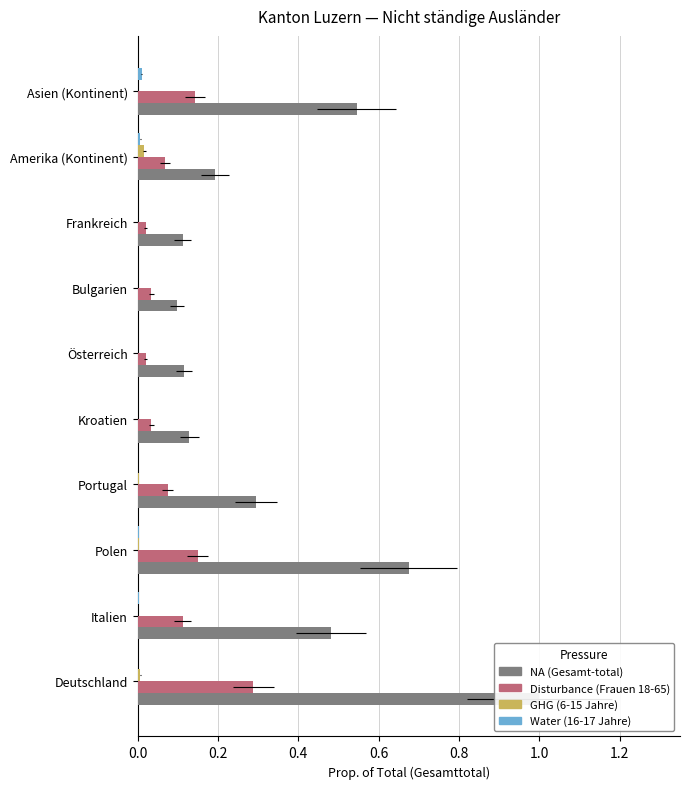

List the series in order of their peak value, highest first.

NA, Disturbance, GHG, Water